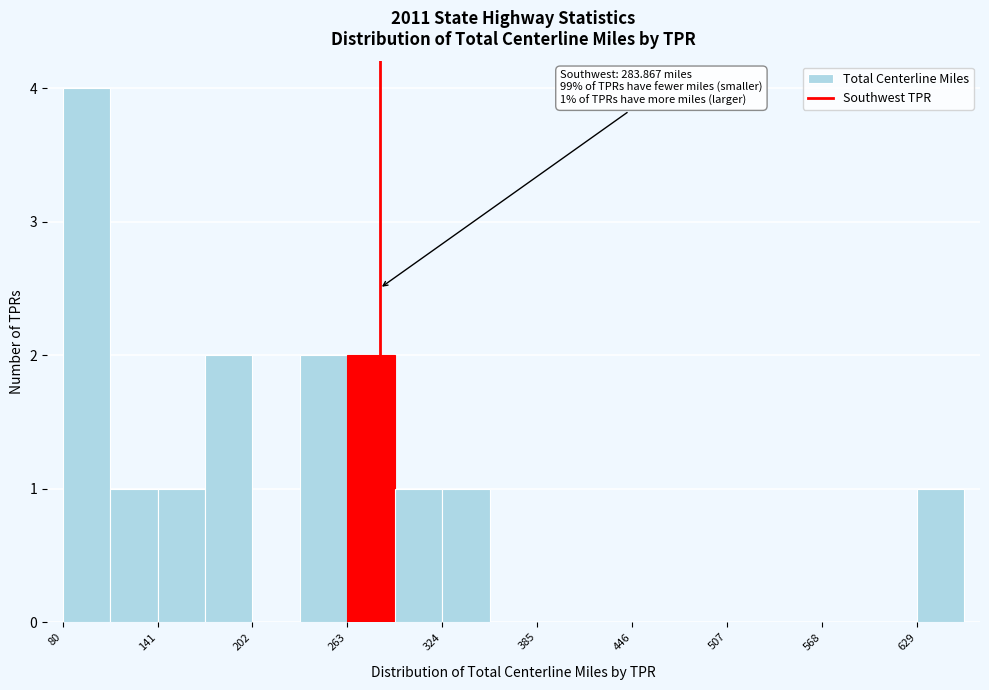

Read against the x-axis, roughly where is the centre of the tallest bar?

100